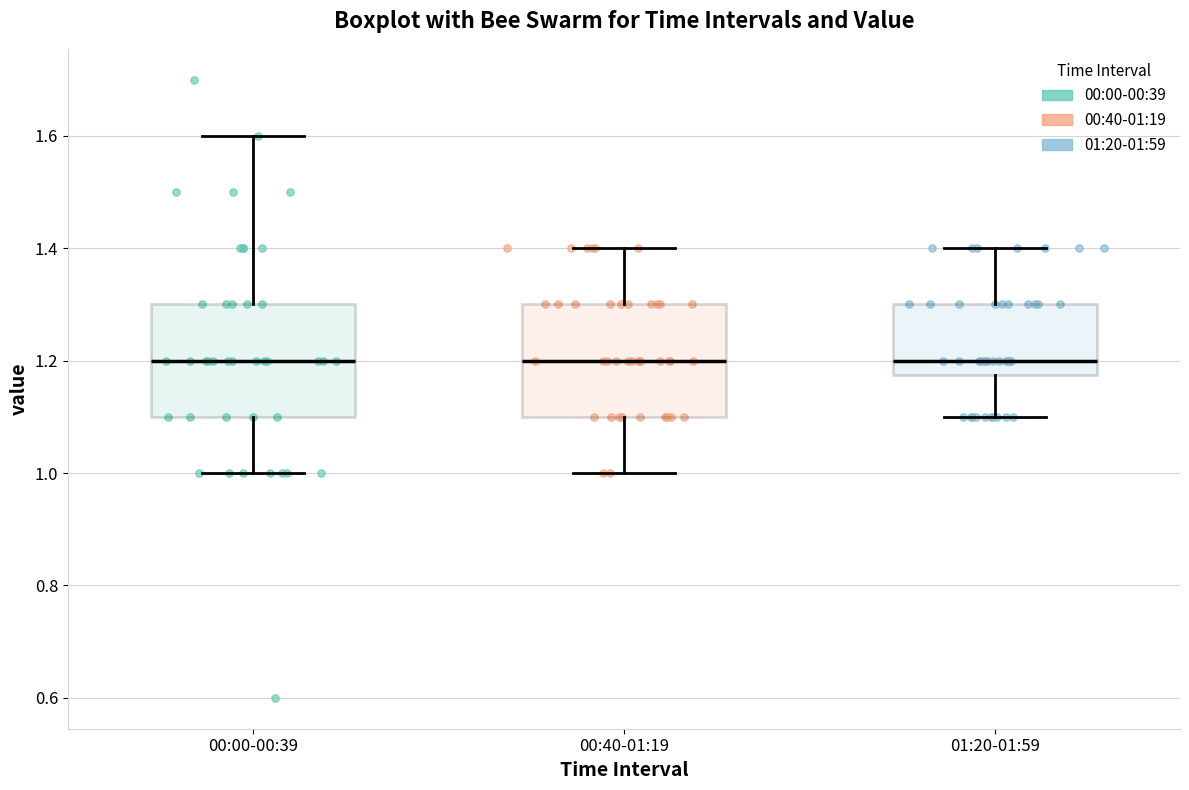

Reading left to right, read every box against the y-axis: the position of its median line, the range the box covers, and the ends of its whiskers. The values are not printed on the chart, so give them approximately, as read against the axis.

00:00-00:39: median 1.20, box 1.10 to 1.30, whiskers 1.00 to 1.60
00:40-01:19: median 1.20, box 1.10 to 1.30, whiskers 1.00 to 1.40
01:20-01:59: median 1.20, box 1.18 to 1.30, whiskers 1.10 to 1.40